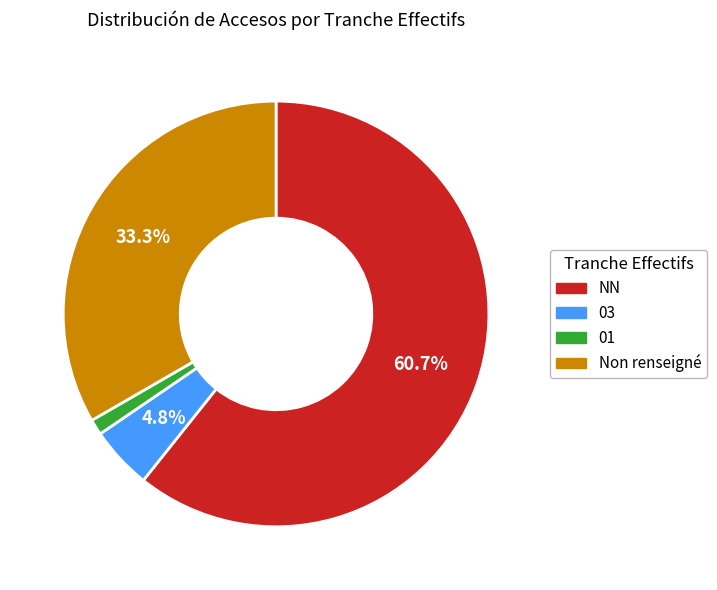

How many segments does this pie chart have?

4